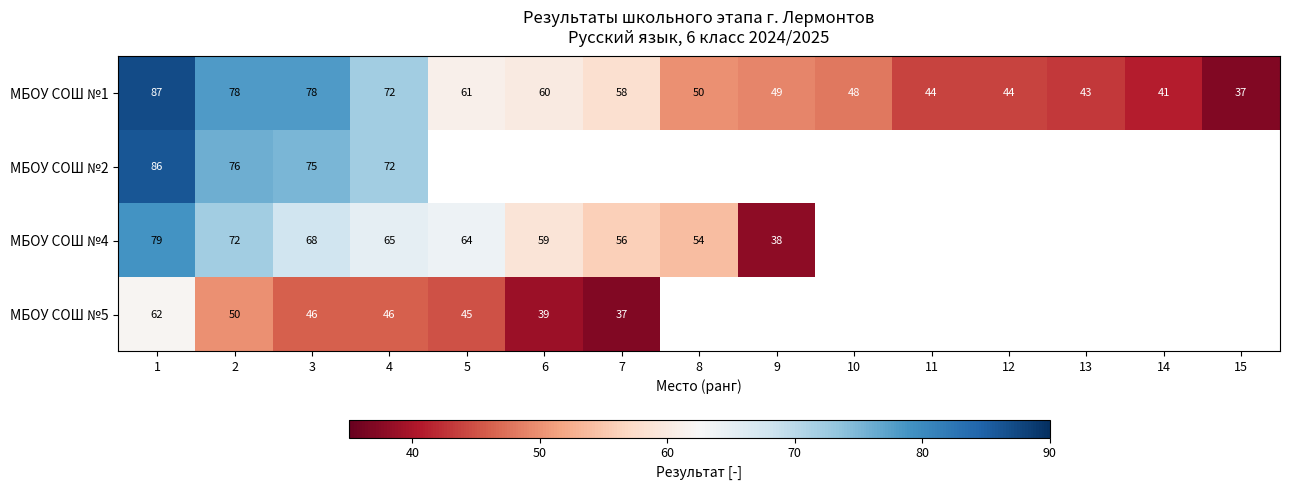

How many categories are shown in the chart?

15